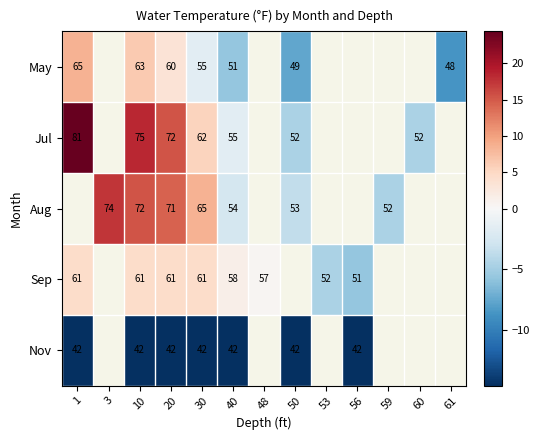

Is the value of Aug at 30 greater than the value of May at 30?

Yes